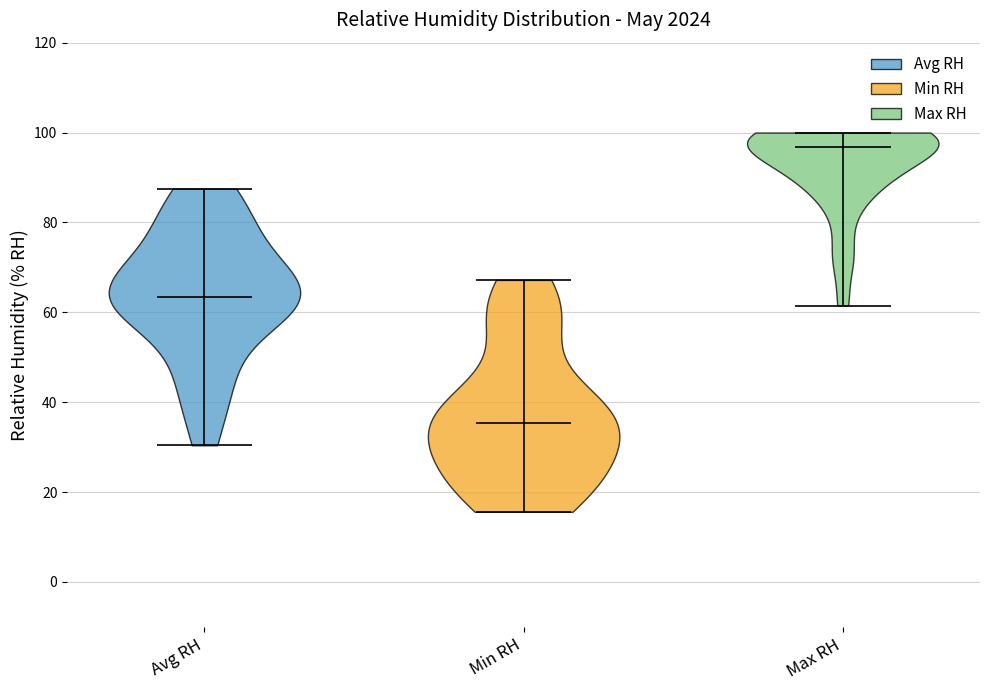

Reading left to right, read every violin against the y-axis: where its median line is, and the lowest and highest points it reaches. The values are not printed on the chart, so give them approximately, as read against the axis.

Avg RH: median line 64, lowest point 30, highest point 88
Min RH: median line 36, lowest point 16, highest point 68
Max RH: median line 96, lowest point 62, highest point 100